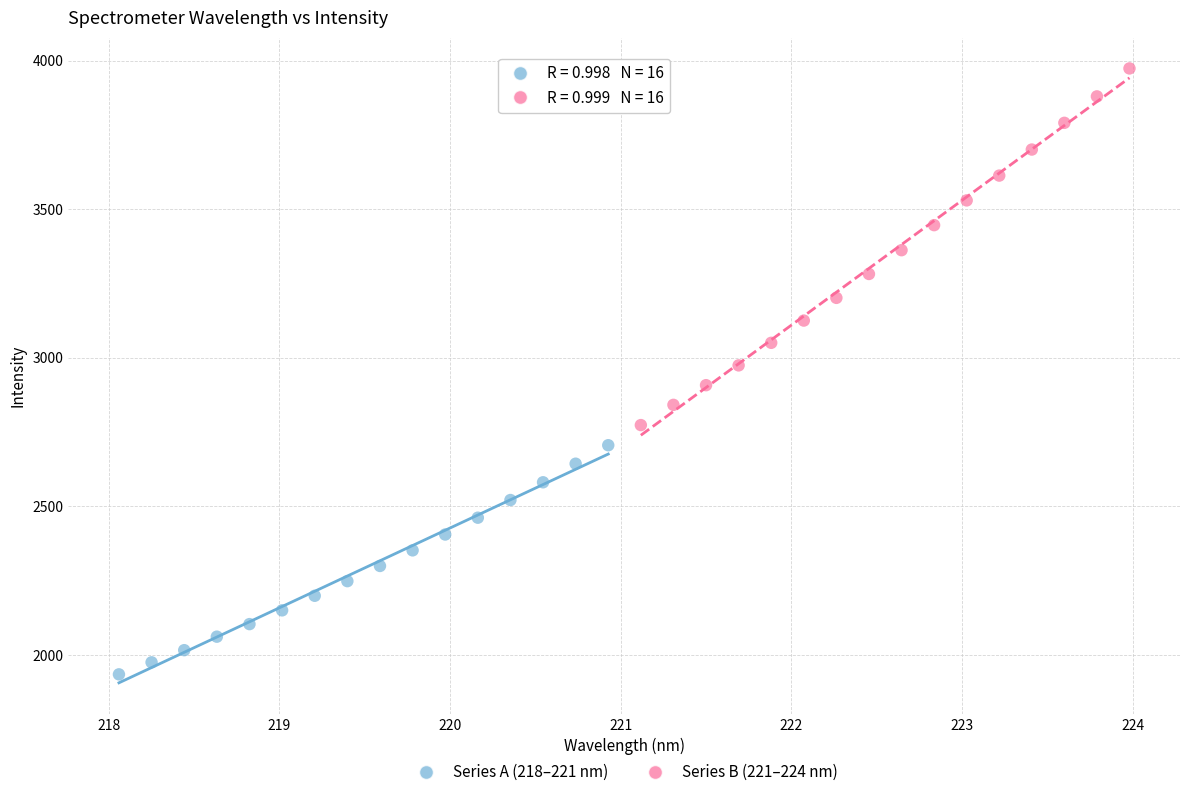

What are all the series names shown in the legend?

Series A (218–221 nm), Series B (221–224 nm)